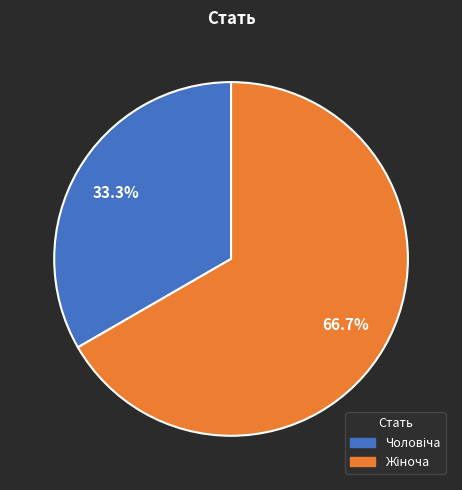

Is there any slice that represents more than half of the pie?

Yes